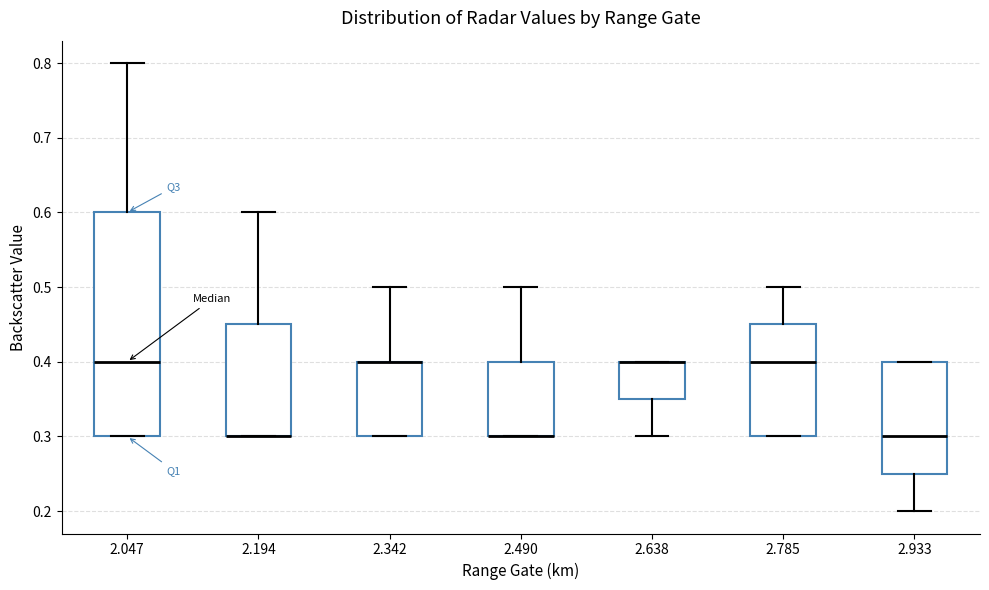

Comparing the boxes themselves (not the whiskers), which one is the tallest?

2.047